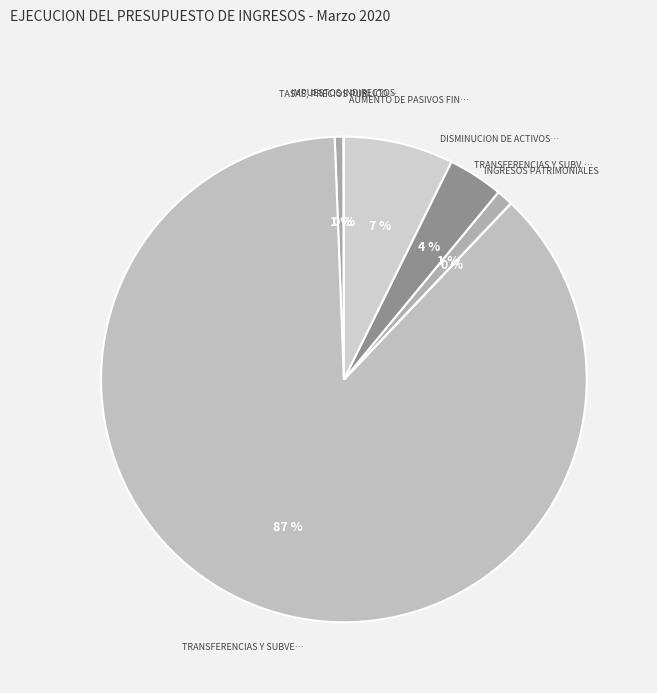

Is there a majority slice in this chart?

Yes